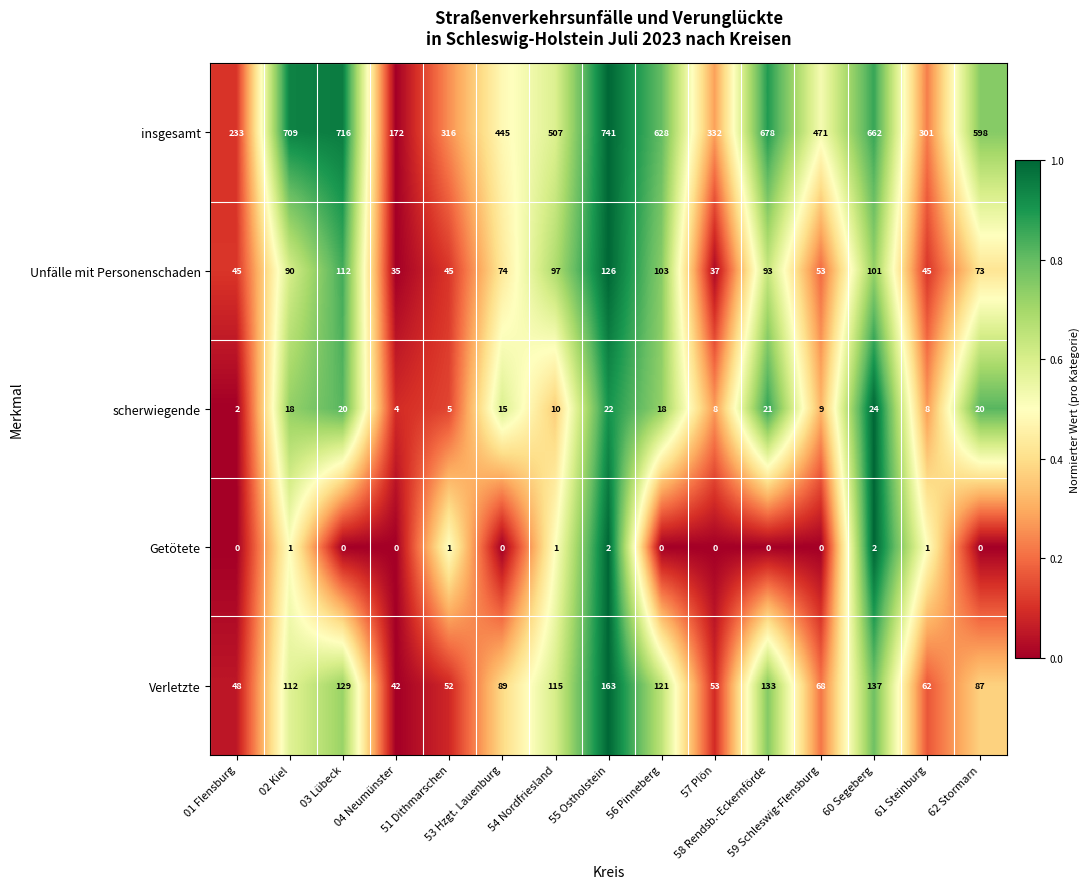

Which category has the highest value across all series?

55 Ostholstein